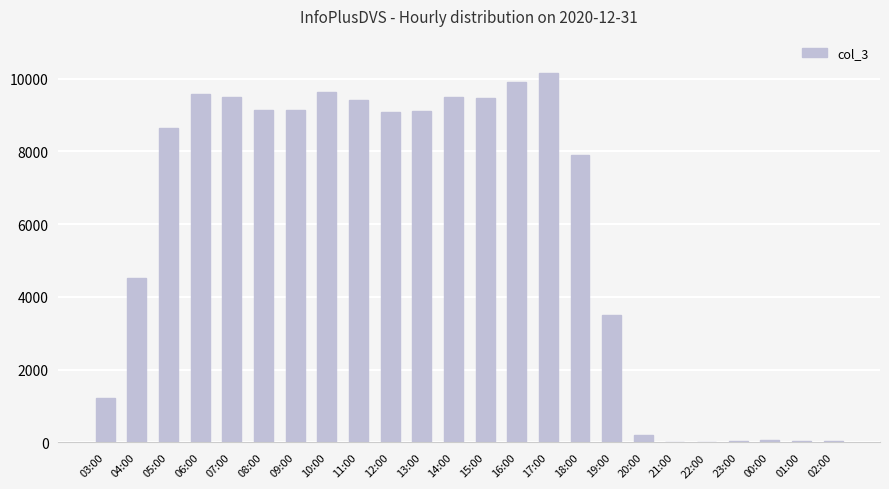

What is the ratio of the value at 00:00 to the value at 21:00?

3.6